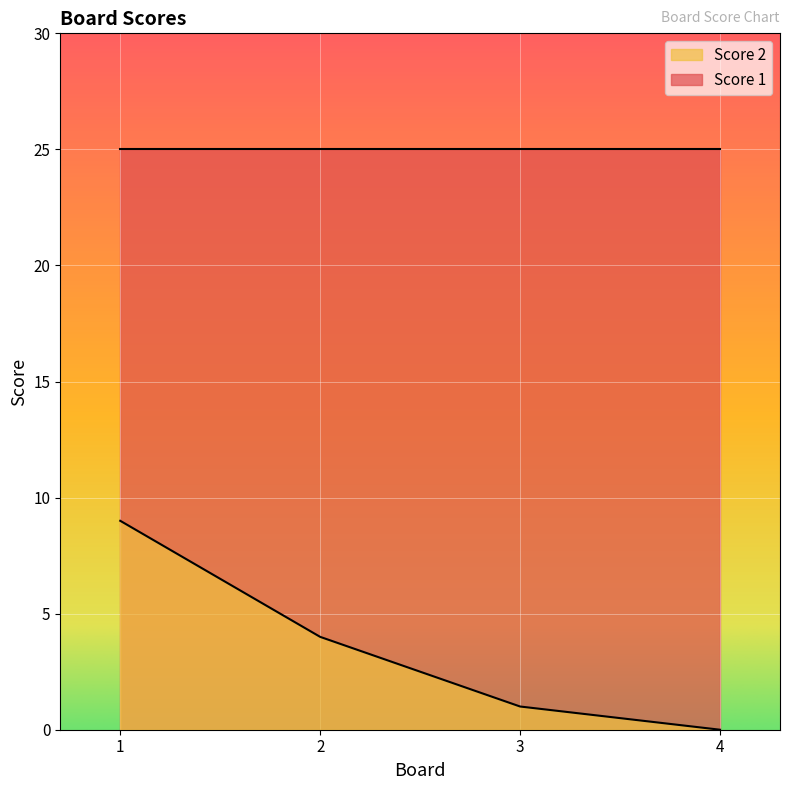

How many data points does each series have?

4